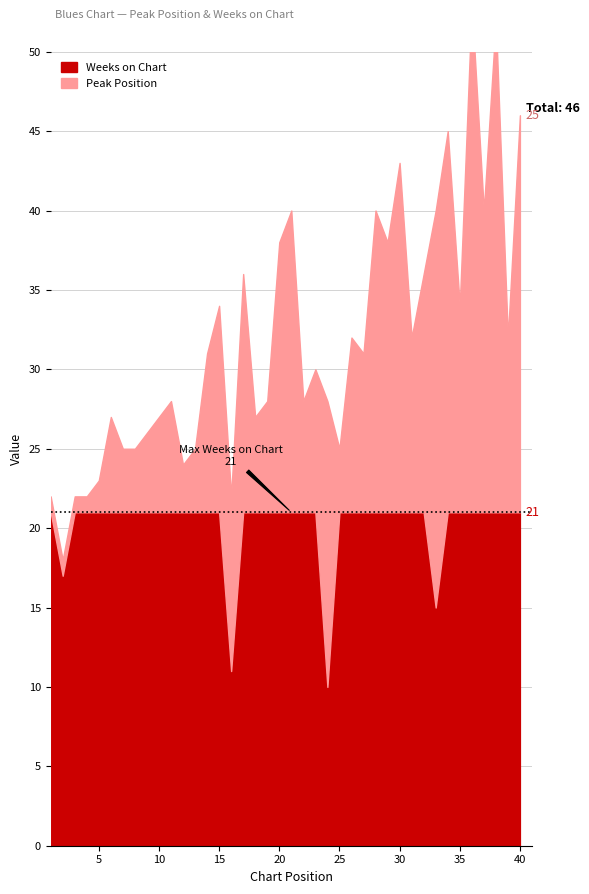

What is the lowest value of the Weeks on Chart series?

10